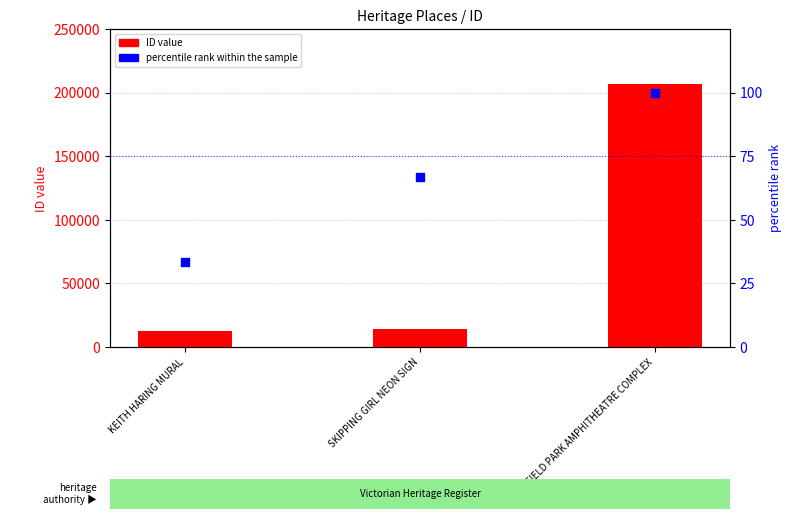

What is the total value across all series at SKIPPING GIRL NEON SIGN?

13876.7